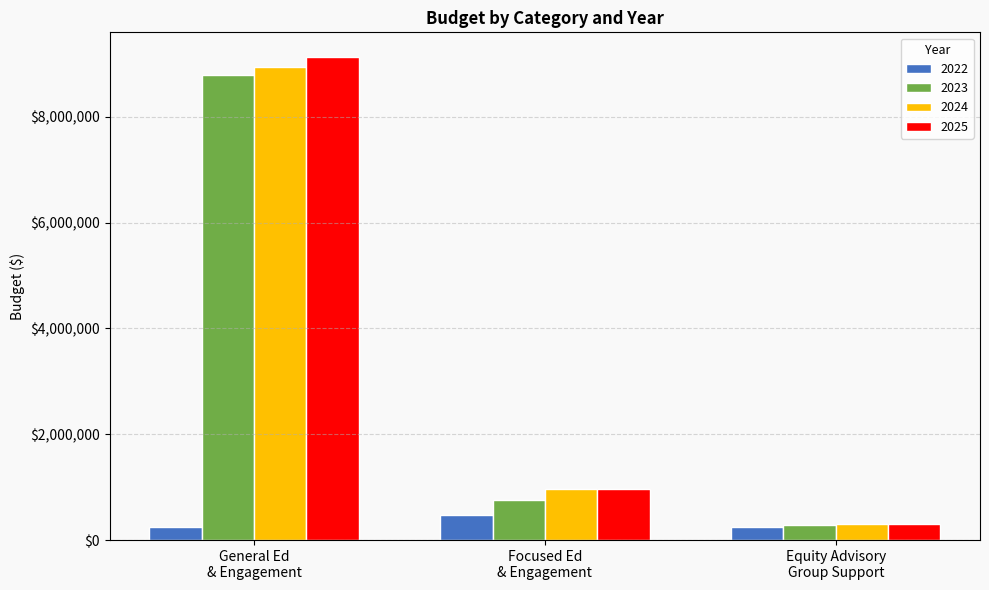

What is the minimum value for 2024?

299900.0